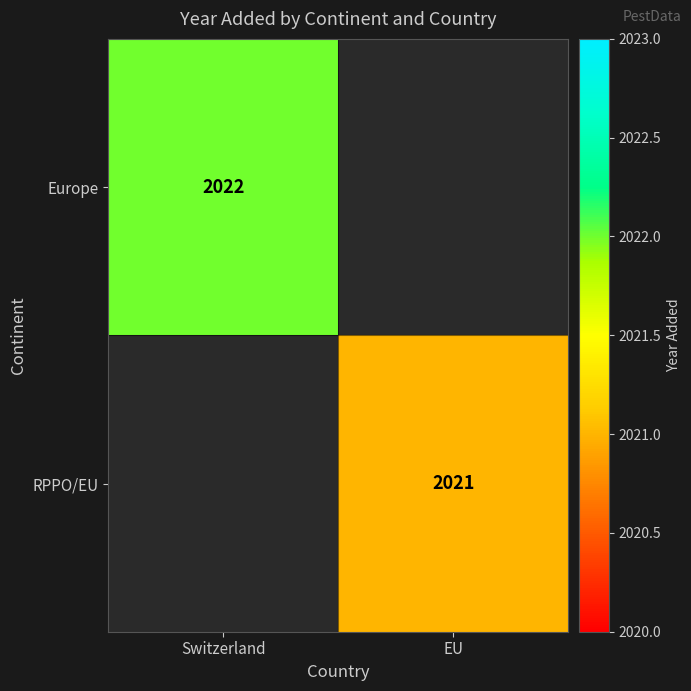

At how many categories does at least one series exceed 2021?

1